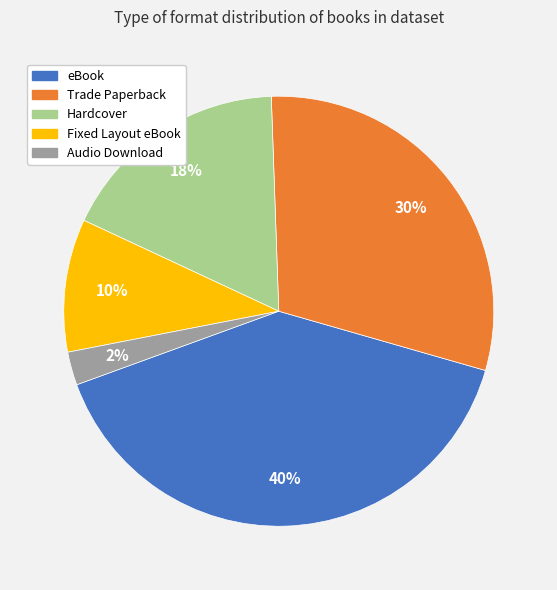

To the nearest percent, what is the difference between the eBook and Fixed Layout eBook slice percentages?

30%